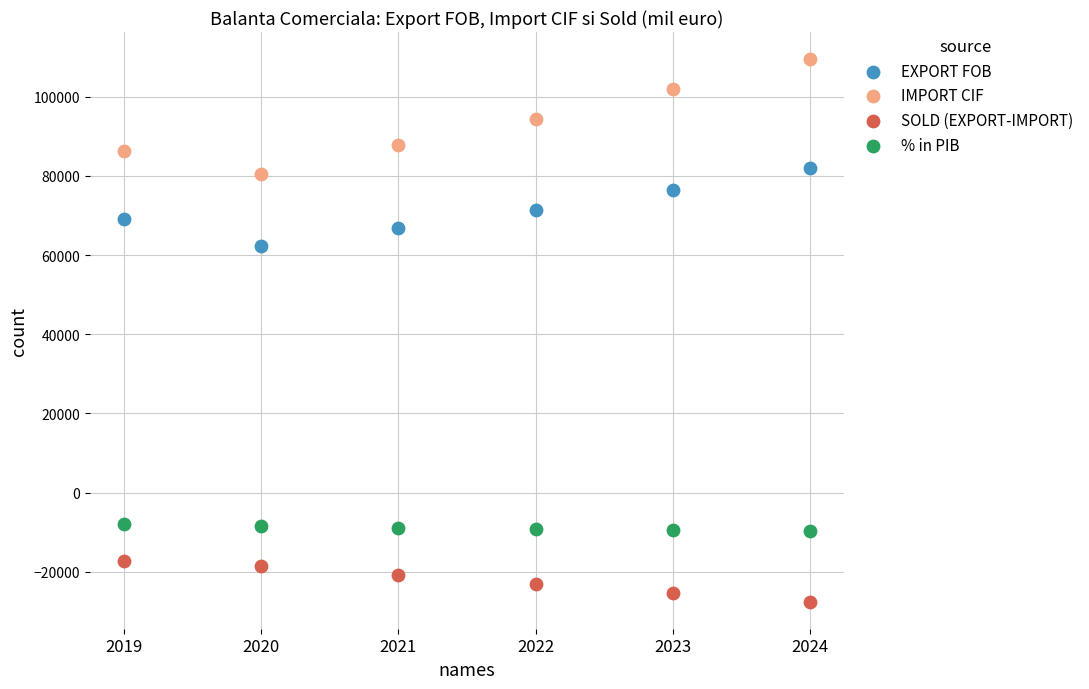

Which series contains the highest Y value?

IMPORT CIF